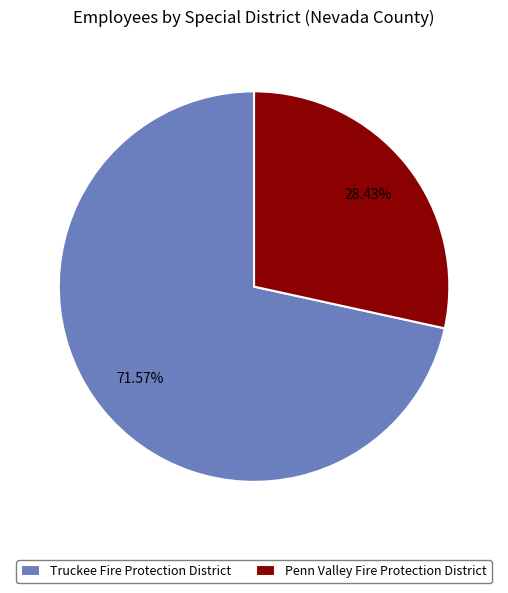

How many segments does this pie chart have?

2